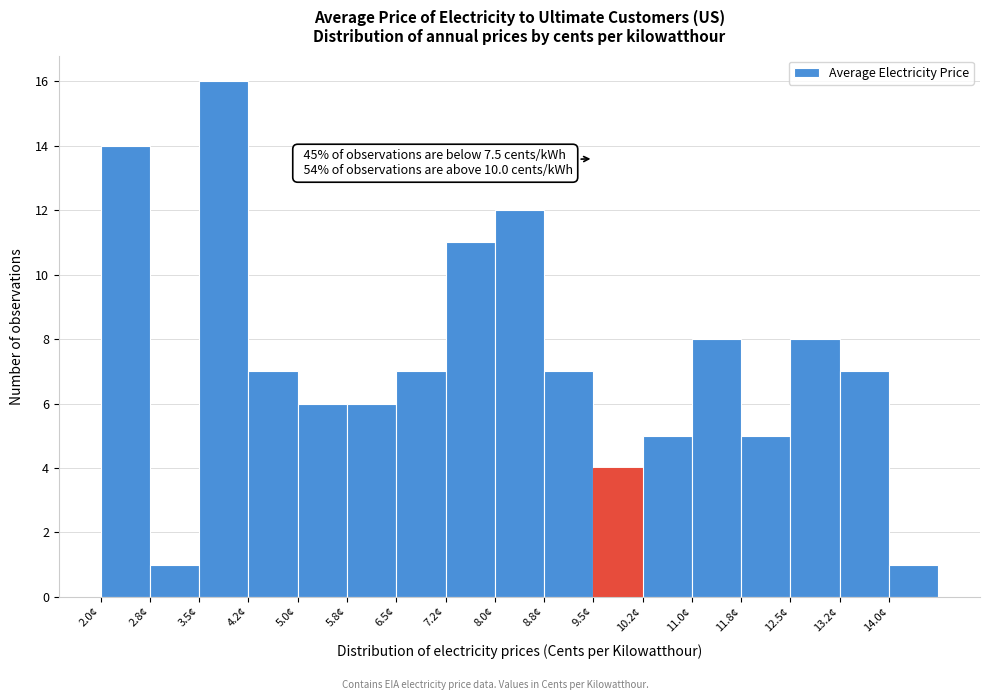

Over which range of the x-axis is the bar tallest?

3.50 to 4.25